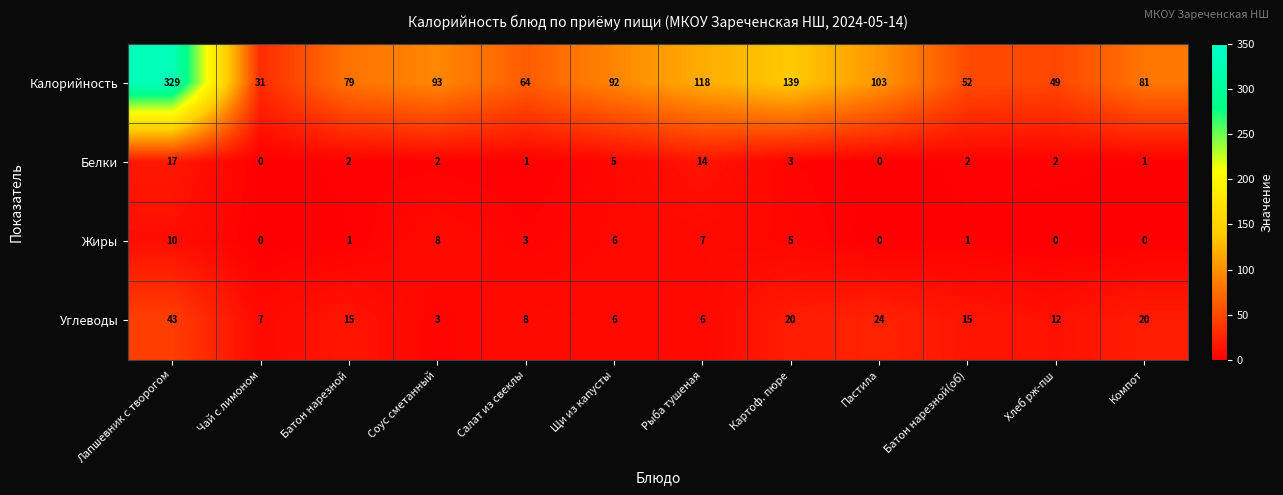

What is the difference between the maximum and minimum values in the Углеводы series?

40